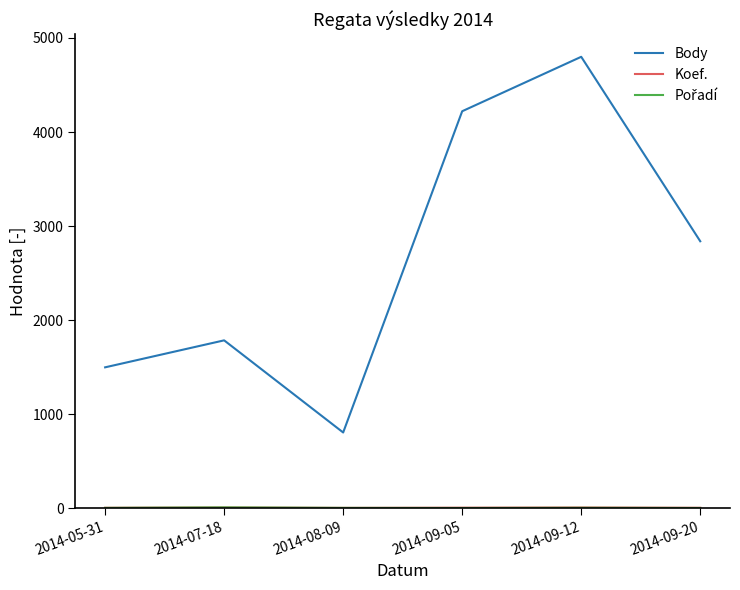

Which series has the widest spread of values?

Body